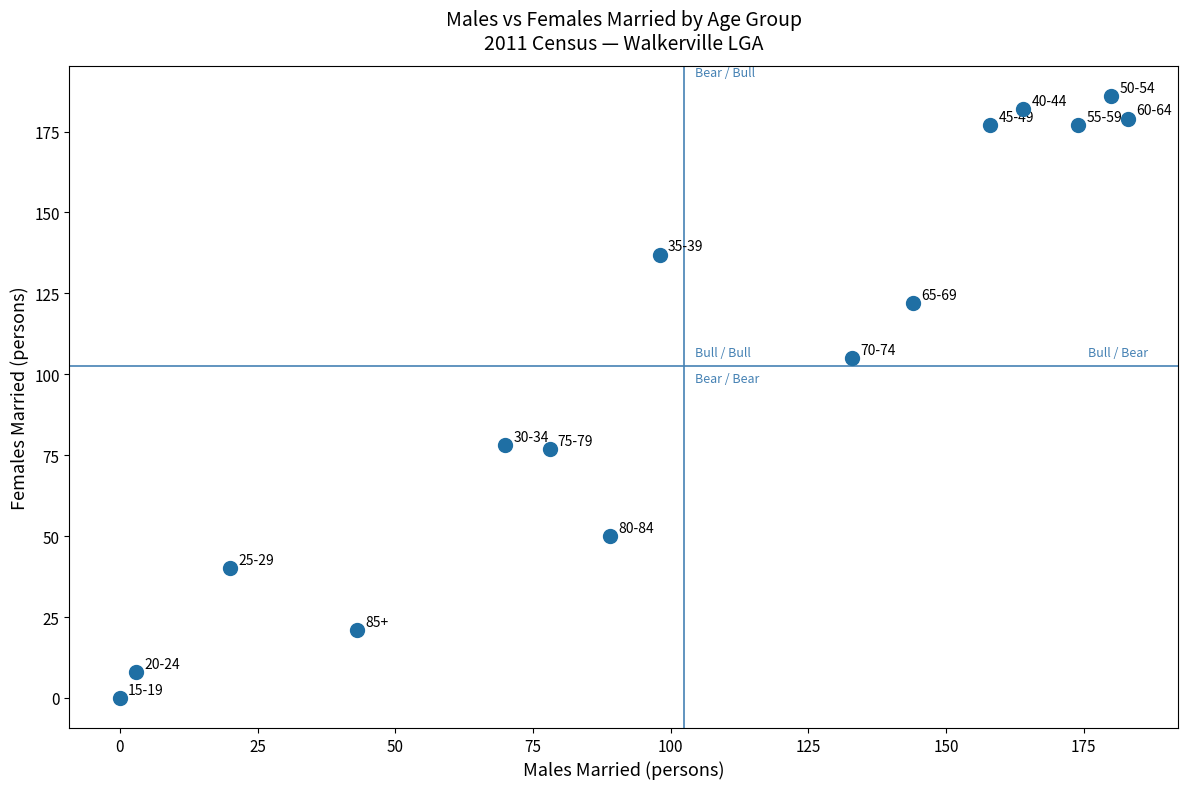

What Y value in the scatter plot is closest to 93?

105